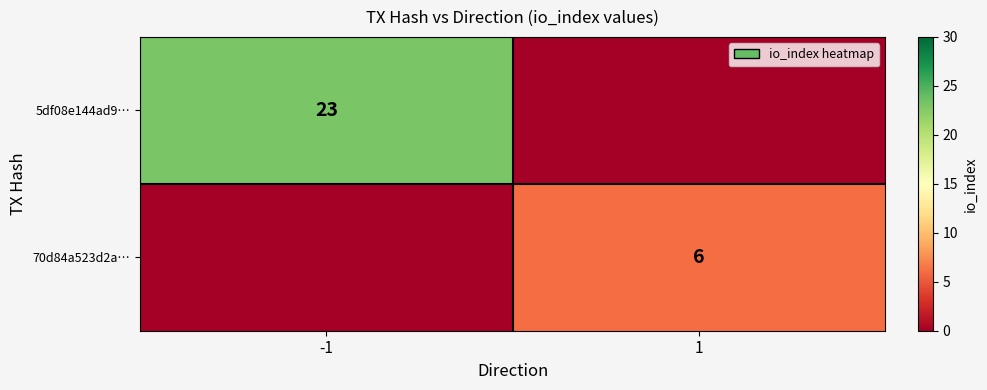

What is the difference between the highest and lowest values at 1?

6